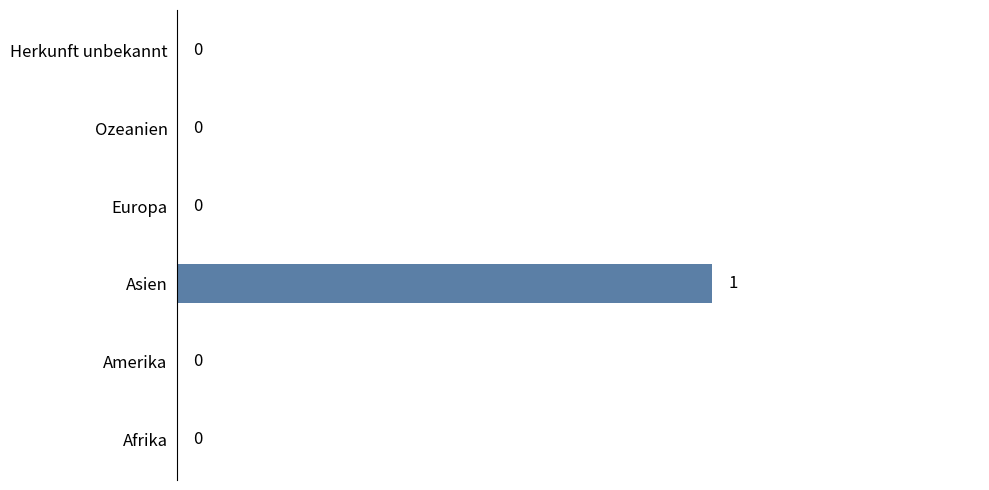

Count the number of categories in the chart.

6